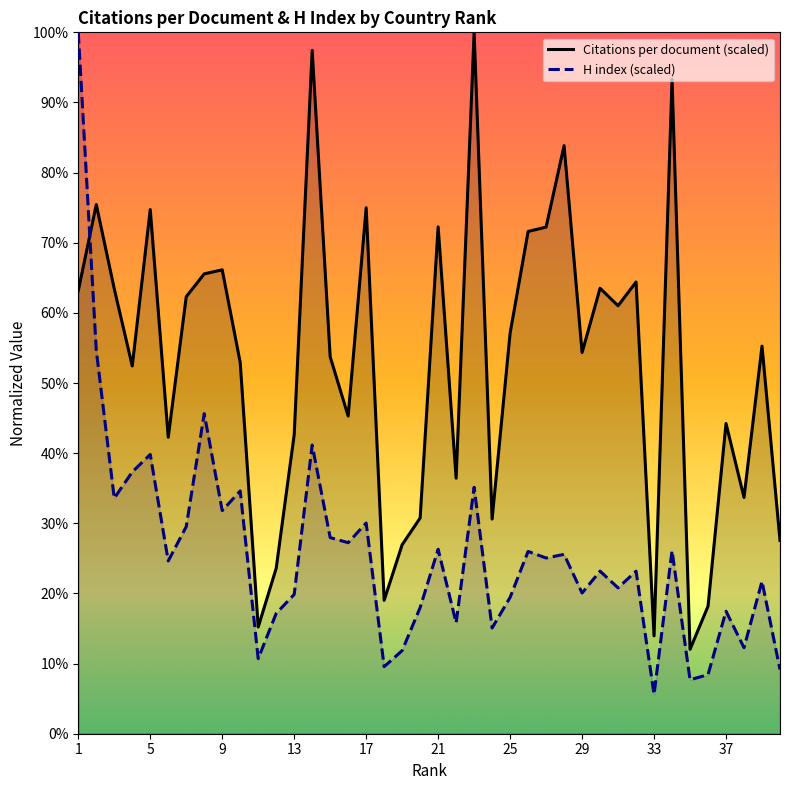

Does the chart have visible grid lines?

No